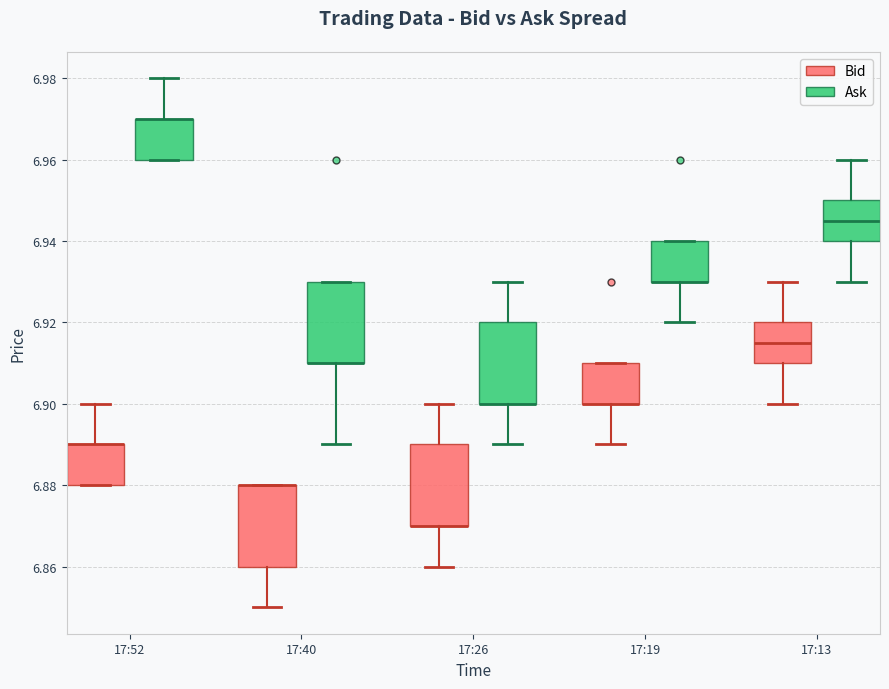

Reading left to right, read every box against the y-axis: the position of its median line, the range the box covers, and the ends of its whiskers. The values are not printed on the chart, so give them approximately, as read against the axis.

17:52 (Bid): median 6.890 (drawn on the box's upper edge), box 6.880 to 6.890, whiskers 6.880 to 6.900
17:52 (Ask): median 6.970 (drawn on the box's upper edge), box 6.960 to 6.970, whiskers 6.960 to 6.980
17:40 (Bid): median 6.880 (drawn on the box's upper edge), box 6.860 to 6.880, whiskers 6.850 to 6.880
17:40 (Ask): median 6.910 (drawn on the box's lower edge), box 6.910 to 6.930, whiskers 6.890 to 6.930
17:26 (Bid): median 6.870 (drawn on the box's lower edge), box 6.870 to 6.890, whiskers 6.860 to 6.900
17:26 (Ask): median 6.900 (drawn on the box's lower edge), box 6.900 to 6.920, whiskers 6.890 to 6.930
17:19 (Bid): median 6.900 (drawn on the box's lower edge), box 6.900 to 6.910, whiskers 6.890 to 6.910
17:19 (Ask): median 6.930 (drawn on the box's lower edge), box 6.930 to 6.940, whiskers 6.920 to 6.940
17:13 (Bid): median 6.916, box 6.910 to 6.920, whiskers 6.900 to 6.930
17:13 (Ask): median 6.946, box 6.940 to 6.950, whiskers 6.930 to 6.960